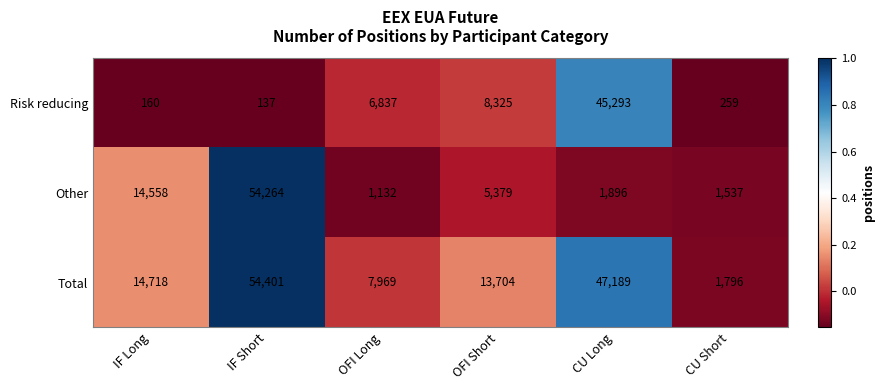

List the series in order of their peak value, highest first.

Total, Other, Risk reducing